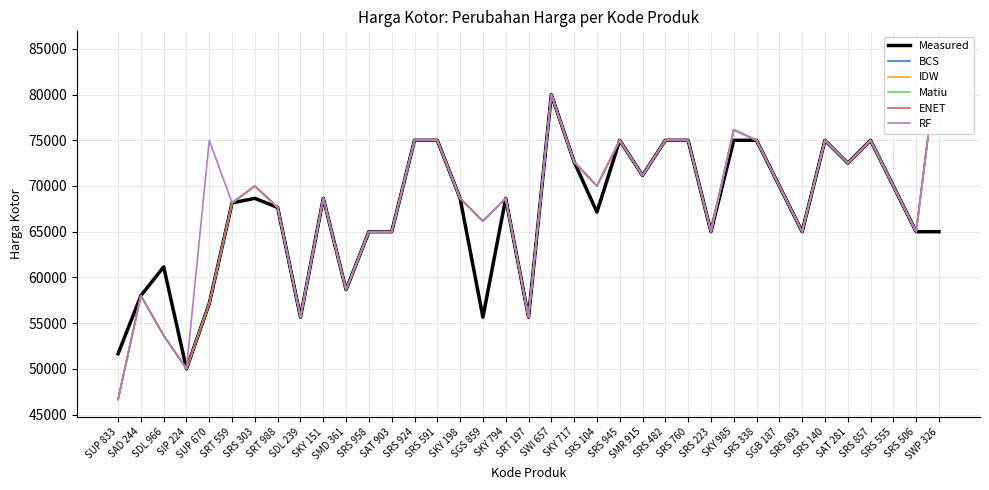

What is the difference between the Measured values at SGB 187 and SAD 244?

12000